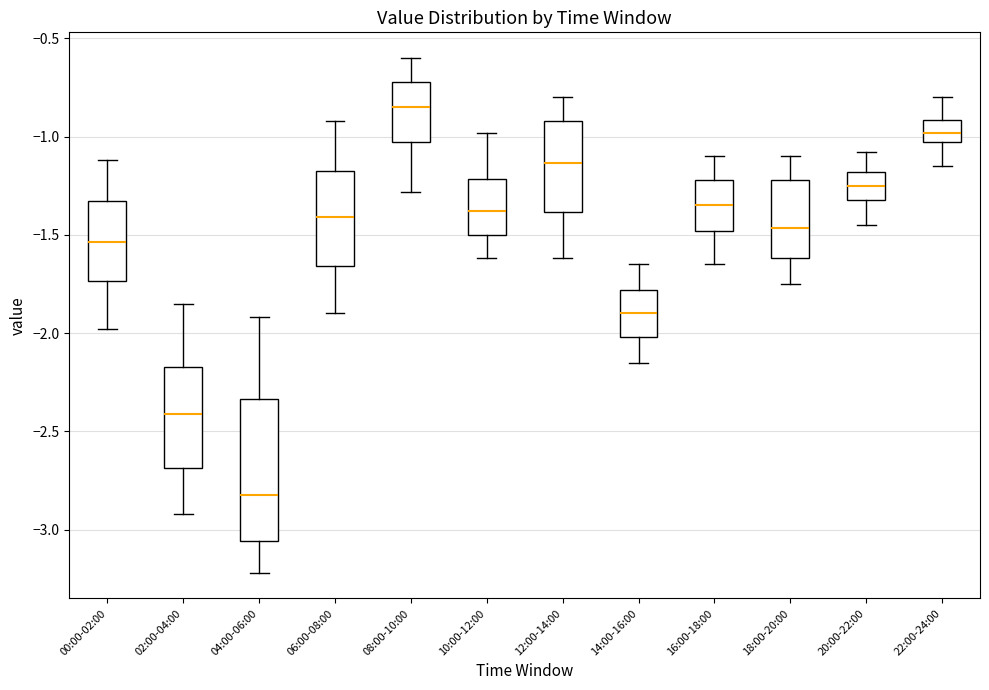

Where does the lower whisker of the box for 20:00-22:00 end on the y-axis? The values are not printed on the chart, so give them approximately, as read against the axis.

-1.45